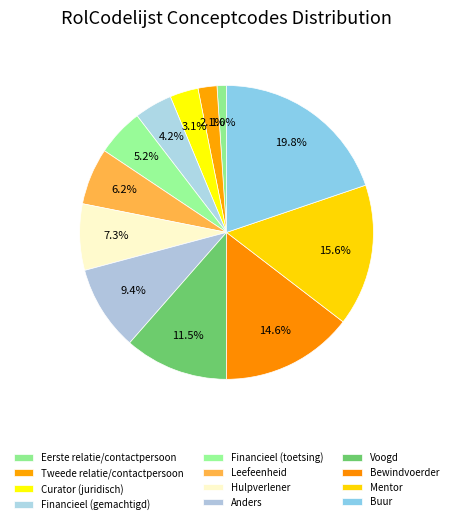

To the nearest percent, what is the average slice percentage?

8%